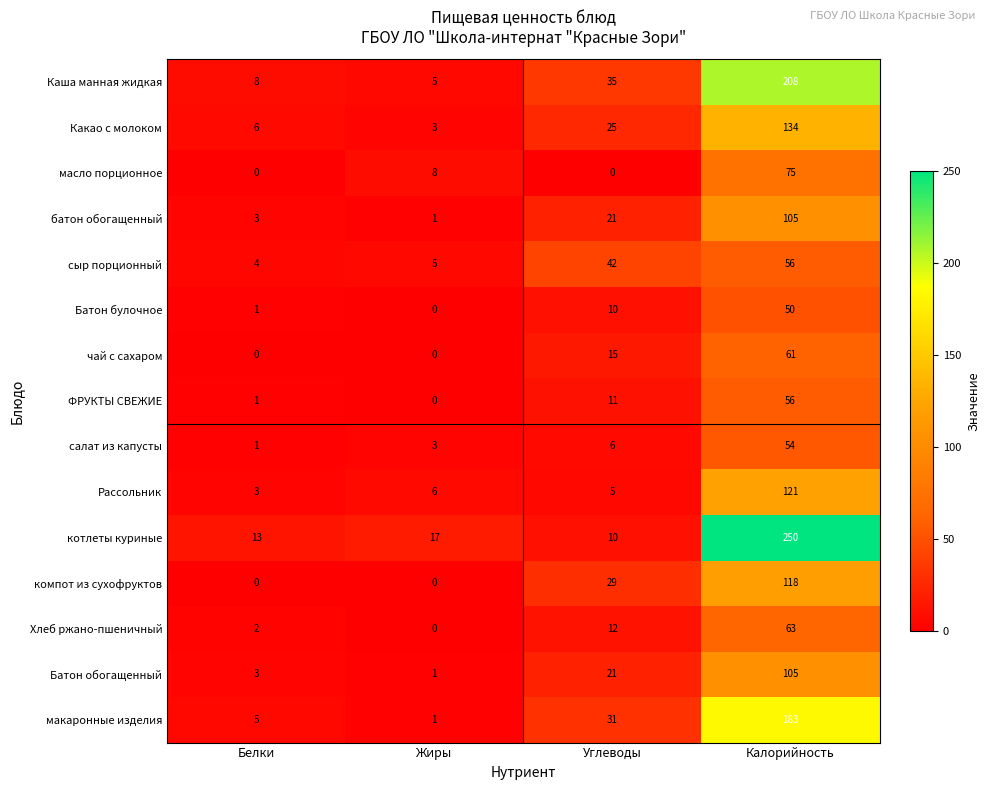

How many distinct data groups are displayed?

15